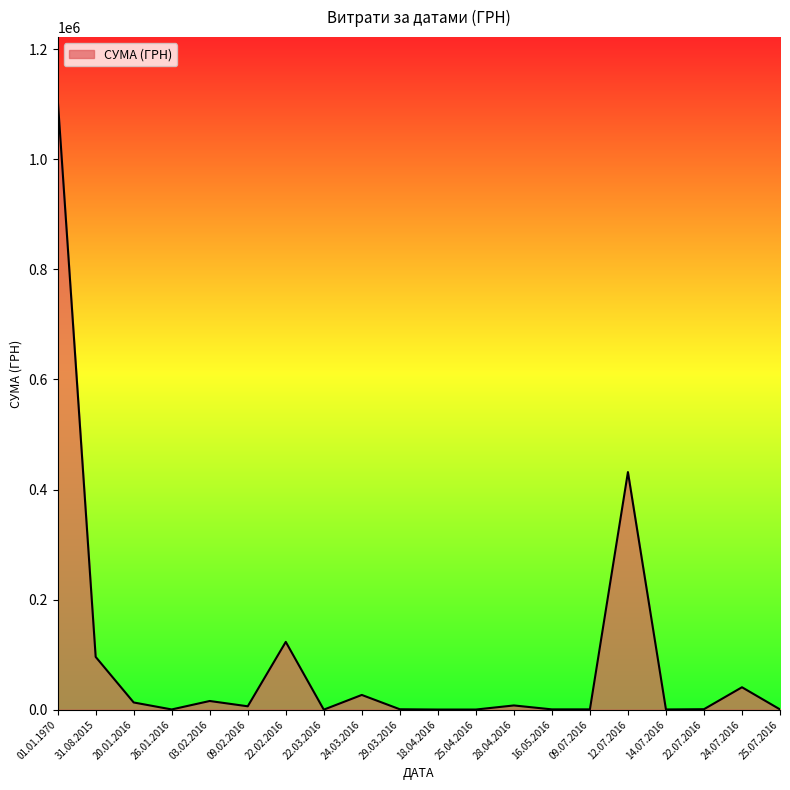

Approximately how many times larger is the value at 12.07.2016 compared to 01.01.1970?

0.4